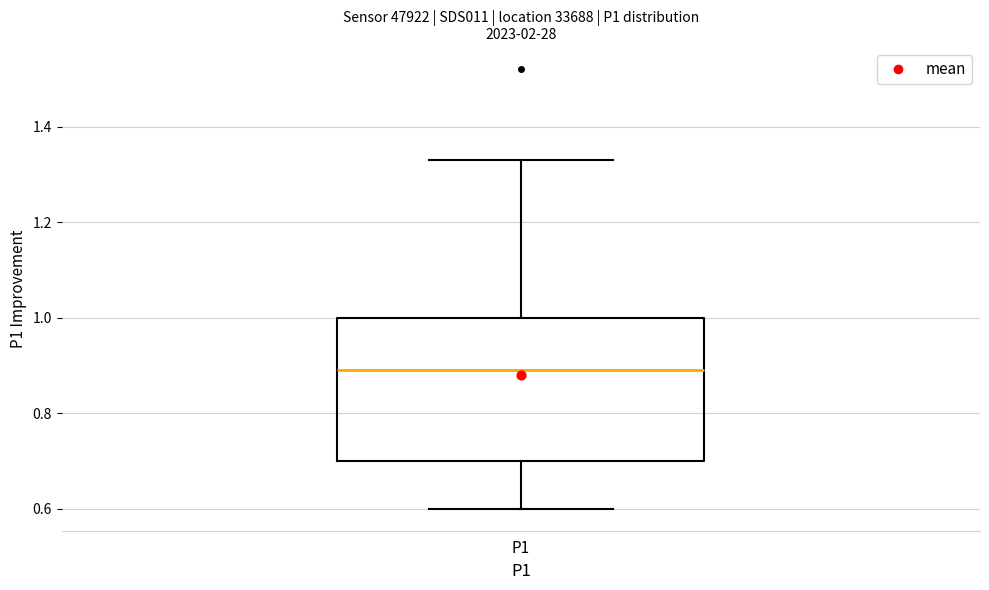

Where is the upper edge of the box for P1 on the y-axis? The values are not printed on the chart, so give them approximately, as read against the axis.

1.00